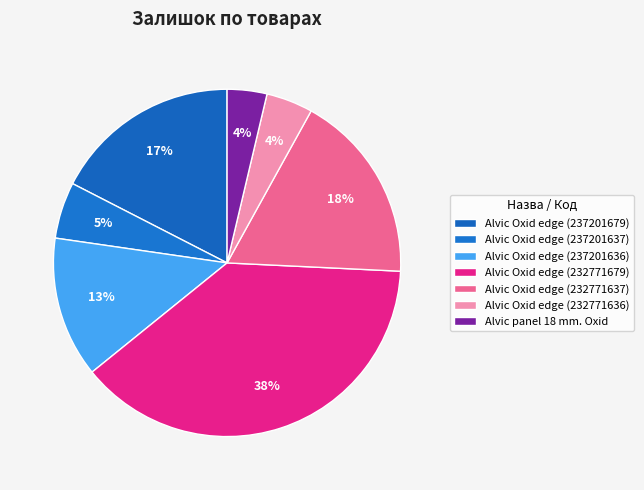

How many segments does this pie chart have?

7